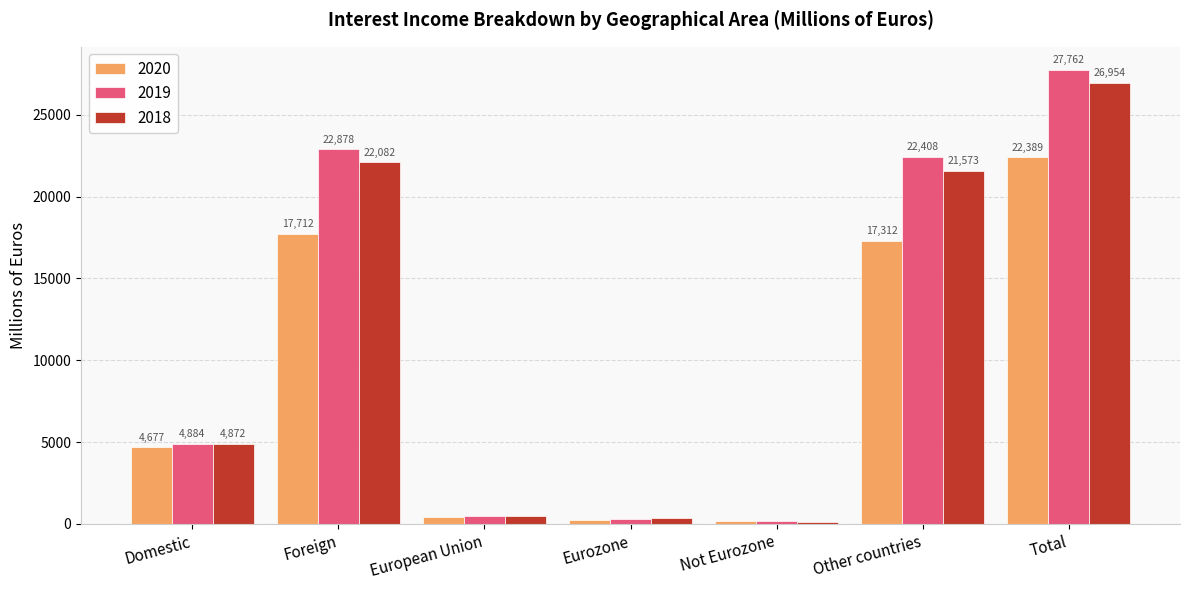

The 2020 series shows 13930 at Total. True or false?

False